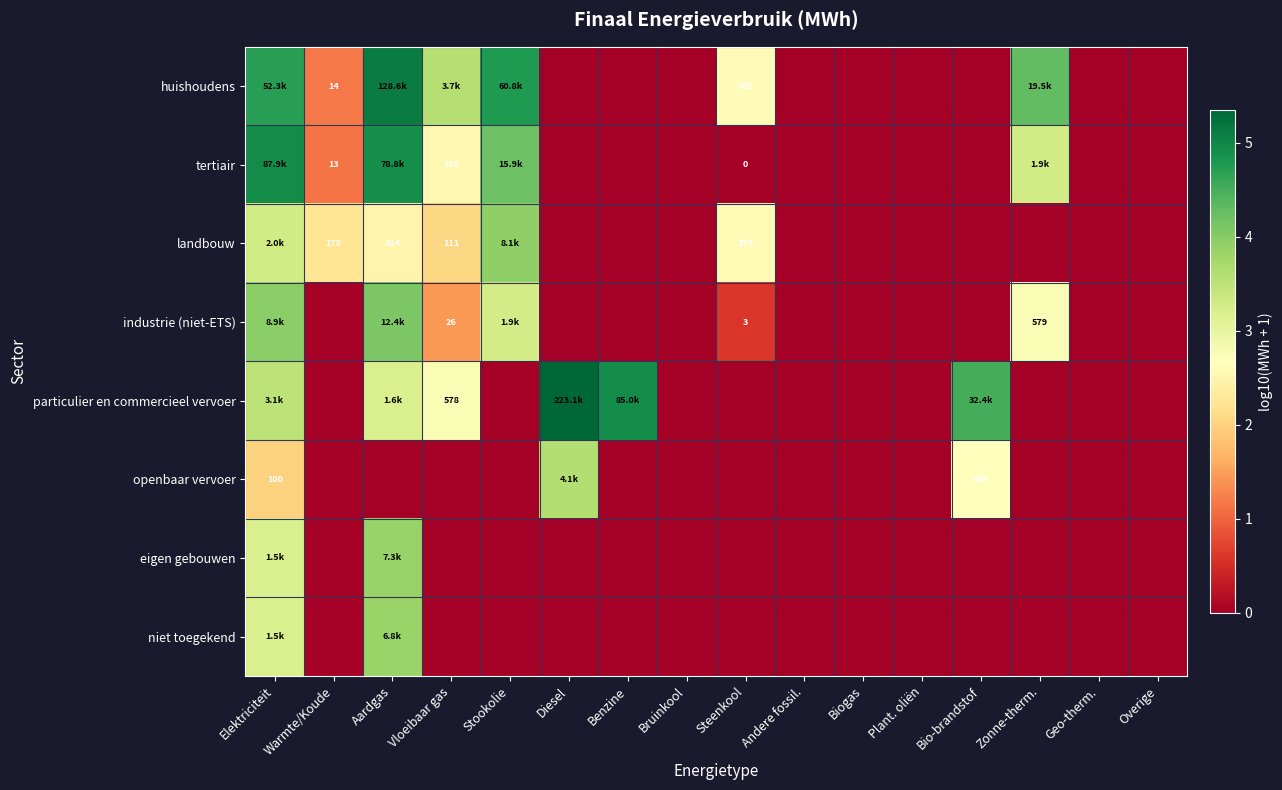

At how many categories does at least one series exceed 4?

7